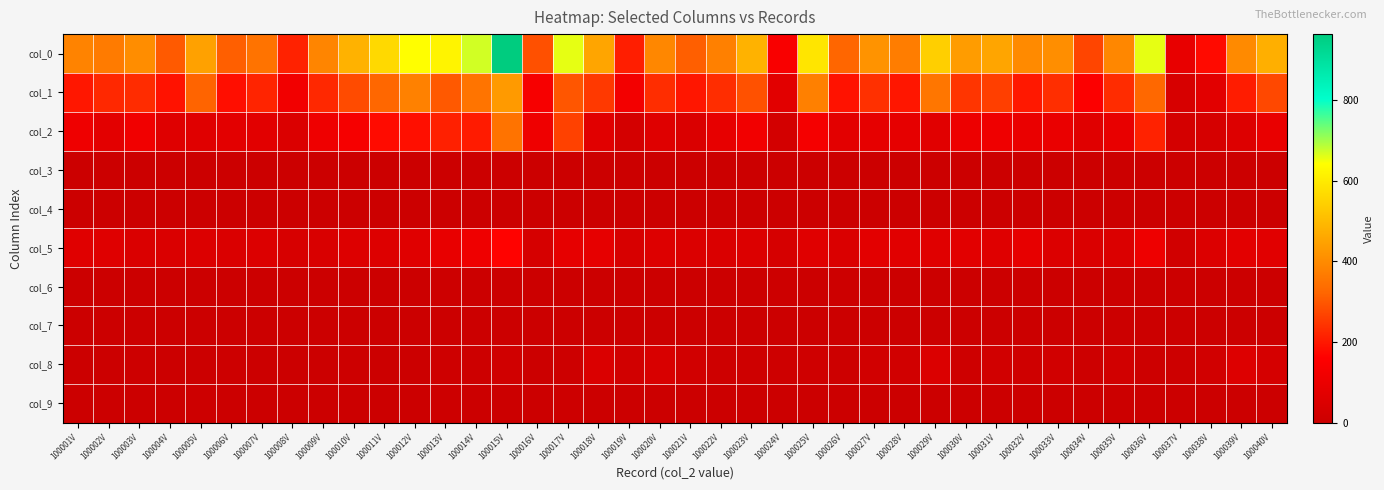

Reading left to right, transcribe all the data shown in this chart.

col_0: 100001V=382	100002V=366	100003V=404	100004V=303	100005V=446	100006V=312	100007V=349	100008V=215	100009V=386	100010V=480	100011V=564	100012V=640	100013V=620	100014V=671	100015V=963	100016V=286	100017V=658	100018V=454	100019V=210	100020V=392	100021V=312	100022V=378	100023V=480	100024V=143	100025V=588	100026V=322	100027V=416	100028V=369	100029V=542	100030V=435	100031V=454	100032V=397	100033V=405	100034V=270	100035V=392	100036V=657	100037V=91	100038V=177	100039V=397	100040V=474
col_1: 100001V=199	100002V=225	100003V=231	100004V=190	100005V=318	100006V=183	100007V=220	100008V=124	100009V=224	100010V=280	100011V=324	100012V=379	100013V=302	100014V=350	100015V=431	100016V=138	100017V=296	100018V=252	100019V=126	100020V=232	100021V=197	100022V=232	100023V=289	100024V=71	100025V=377	100026V=191	100027V=238	100028V=196	100029V=356	100030V=245	100031V=260	100032V=200	100033V=234	100034V=154	100035V=230	100036V=327	100037V=39	100038V=72	100039V=206	100040V=276
col_2: 100001V=111	100002V=76	100003V=119	100004V=61	100005V=65	100006V=75	100007V=71	100008V=50	100009V=114	100010V=135	100011V=179	100012V=186	100013V=211	100014V=205	100015V=349	100016V=113	100017V=264	100018V=68	100019V=29	100020V=61	100021V=46	100022V=88	100023V=123	100024V=24	100025V=130	100026V=75	100027V=83	100028V=86	100029V=69	100030V=106	100031V=113	100032V=96	100033V=97	100034V=65	100035V=91	100036V=216	100037V=30	100038V=32	100039V=58	100040V=94
col_3: 100001V=0	100002V=0	100003V=0	100004V=0	100005V=0	100006V=0	100007V=0	100008V=0	100009V=0	100010V=0	100011V=0	100012V=0	100013V=0	100014V=0	100015V=0	100016V=0	100017V=0	100018V=0	100019V=0	100020V=0	100021V=0	100022V=0	100023V=0	100024V=0	100025V=0	100026V=0	100027V=0	100028V=0	100029V=0	100030V=0	100031V=0	100032V=0	100033V=0	100034V=0	100035V=0	100036V=0	100037V=0	100038V=0	100039V=0	100040V=0
col_4: 100001V=0	100002V=0	100003V=0	100004V=0	100005V=0	100006V=0	100007V=0	100008V=0	100009V=0	100010V=0	100011V=0	100012V=0	100013V=0	100014V=0	100015V=0	100016V=0	100017V=0	100018V=0	100019V=0	100020V=0	100021V=0	100022V=0	100023V=0	100024V=0	100025V=0	100026V=0	100027V=0	100028V=0	100029V=0	100030V=0	100031V=0	100032V=0	100033V=0	100034V=0	100035V=0	100036V=0	100037V=0	100038V=0	100039V=0	100040V=0
col_5: 100001V=65	100002V=61	100003V=48	100004V=47	100005V=54	100006V=47	100007V=52	100008V=39	100009V=45	100010V=57	100011V=55	100012V=67	100013V=89	100014V=111	100015V=165	100016V=32	100017V=86	100018V=84	100019V=36	100020V=57	100021V=50	100022V=47	100023V=54	100024V=32	100025V=66	100026V=46	100027V=77	100028V=68	100029V=65	100030V=73	100031V=62	100032V=87	100033V=54	100034V=46	100035V=50	100036V=109	100037V=18	100038V=54	100039V=75	100040V=68
col_6: 100001V=1	100002V=2	100003V=2	100004V=0	100005V=2	100006V=3	100007V=2	100008V=0	100009V=0	100010V=1	100011V=2	100012V=3	100013V=5	100014V=0	100015V=3	100016V=0	100017V=0	100018V=3	100019V=1	100020V=2	100021V=1	100022V=2	100023V=3	100024V=4	100025V=1	100026V=4	100027V=1	100028V=1	100029V=3	100030V=1	100031V=1	100032V=1	100033V=0	100034V=0	100035V=3	100036V=1	100037V=0	100038V=1	100039V=2	100040V=2
col_7: 100001V=0	100002V=0	100003V=0	100004V=0	100005V=0	100006V=0	100007V=0	100008V=0	100009V=0	100010V=0	100011V=0	100012V=0	100013V=0	100014V=0	100015V=0	100016V=0	100017V=0	100018V=0	100019V=0	100020V=0	100021V=0	100022V=0	100023V=0	100024V=0	100025V=0	100026V=0	100027V=0	100028V=0	100029V=0	100030V=0	100031V=0	100032V=0	100033V=0	100034V=0	100035V=0	100036V=0	100037V=0	100038V=0	100039V=0	100040V=0
col_8: 100001V=3	100002V=1	100003V=4	100004V=3	100005V=1	100006V=4	100007V=2	100008V=0	100009V=1	100010V=7	100011V=2	100012V=3	100013V=9	100014V=4	100015V=15	100016V=2	100017V=7	100018V=47	100019V=18	100020V=40	100021V=18	100022V=8	100023V=11	100024V=11	100025V=13	100026V=6	100027V=17	100028V=18	100029V=49	100030V=10	100031V=18	100032V=13	100033V=18	100034V=5	100035V=18	100036V=4	100037V=4	100038V=17	100039V=56	100040V=31
col_9: 100001V=3	100002V=1	100003V=0	100004V=2	100005V=6	100006V=0	100007V=2	100008V=2	100009V=2	100010V=0	100011V=2	100012V=2	100013V=4	100014V=1	100015V=0	100016V=1	100017V=5	100018V=0	100019V=0	100020V=0	100021V=0	100022V=1	100023V=0	100024V=1	100025V=1	100026V=0	100027V=0	100028V=0	100029V=0	100030V=0	100031V=0	100032V=0	100033V=2	100034V=0	100035V=0	100036V=0	100037V=0	100038V=1	100039V=0	100040V=3